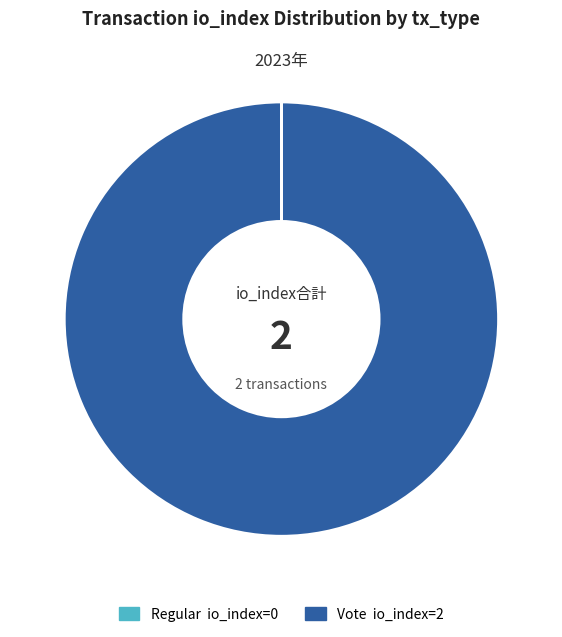

Which slice is the largest?

Vote